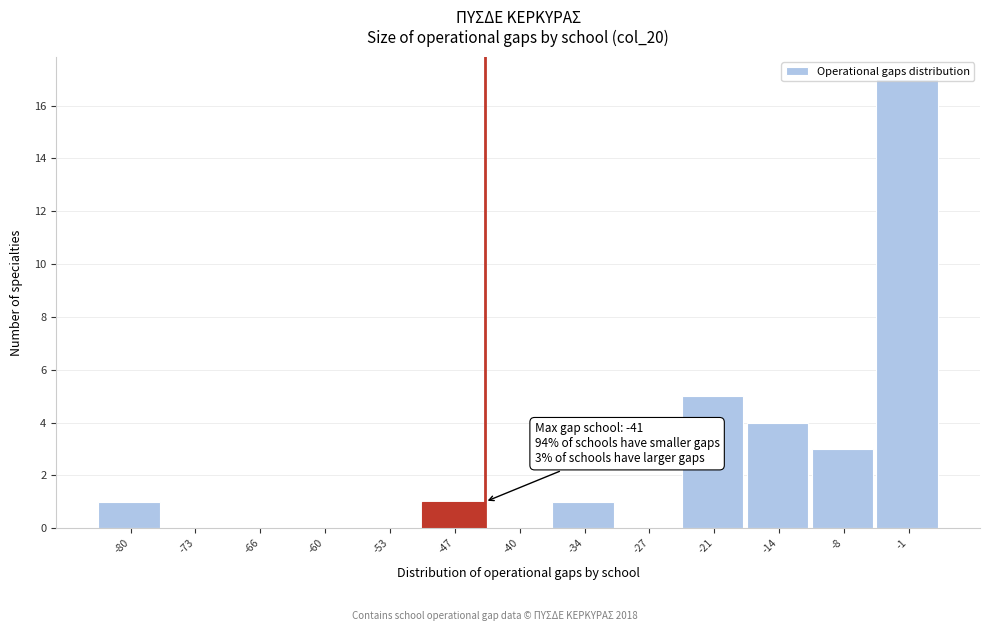

Where is the data nearest to the value 8?

-21